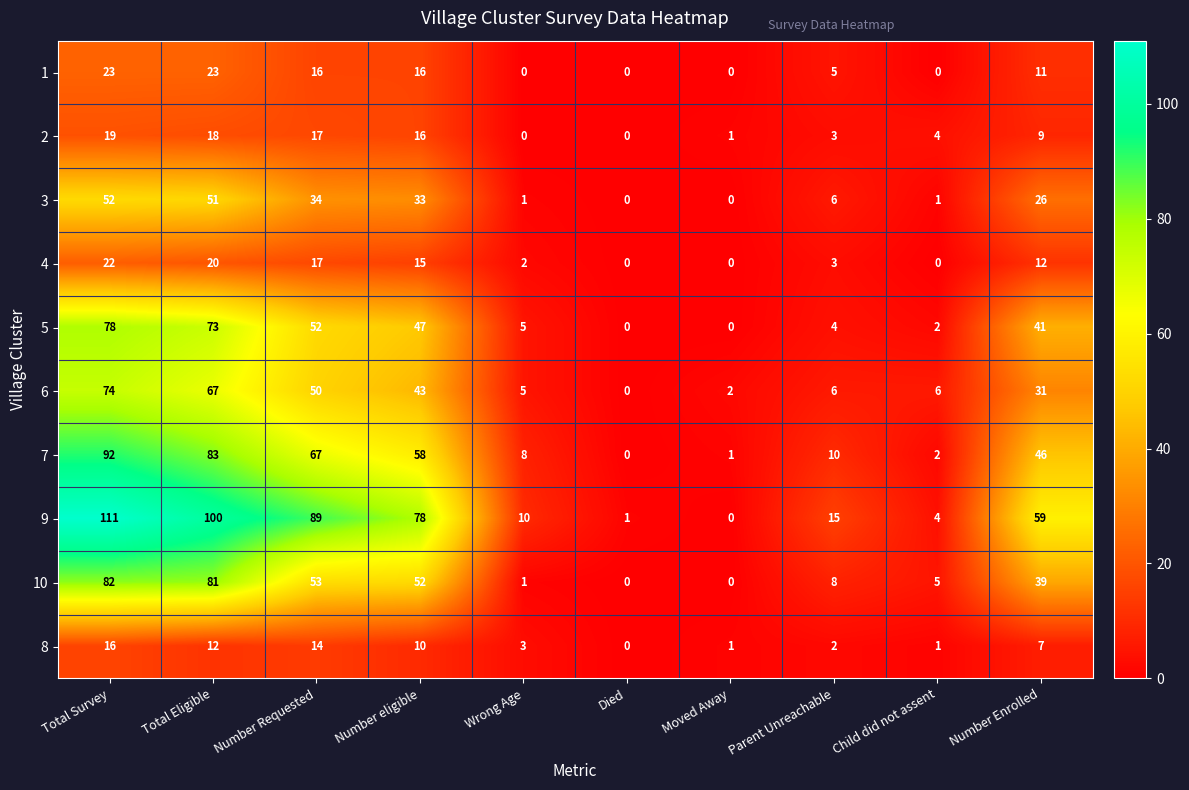

Which category has the highest value across all series?

Total Survey